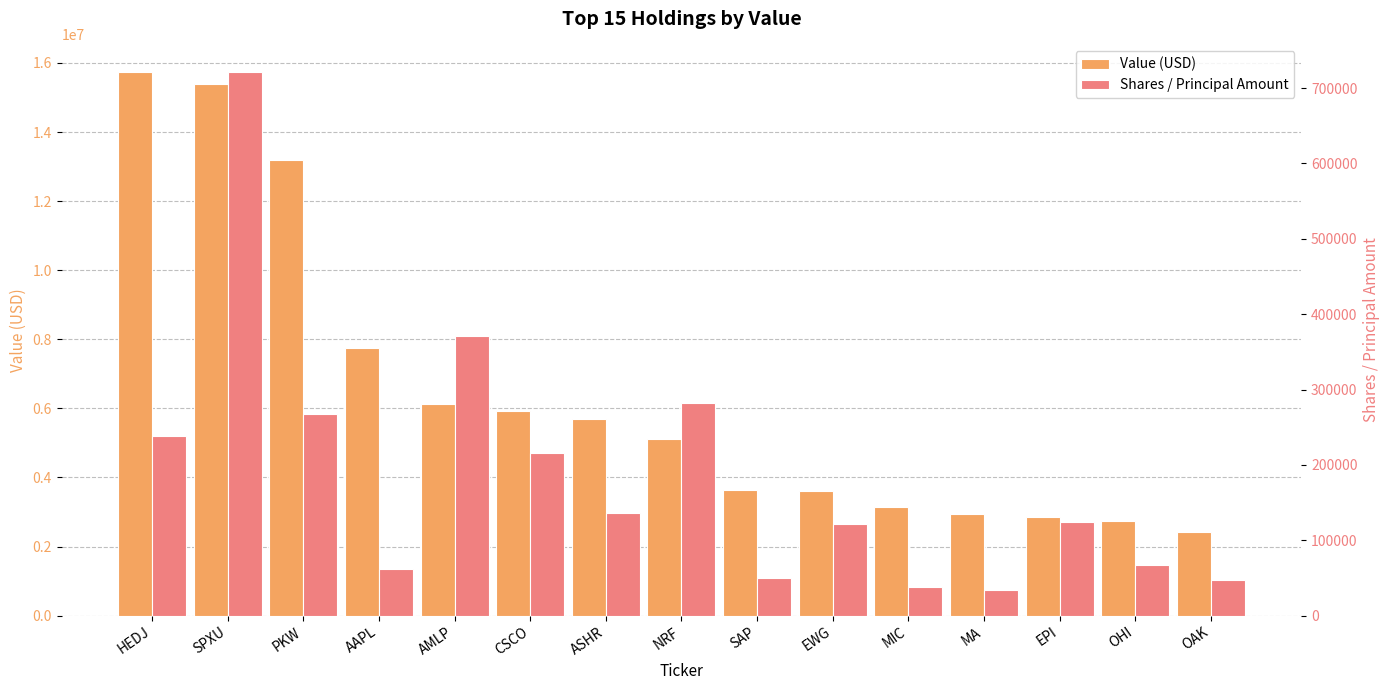

What is the value of the Shares / Principal Amount bar at the 11th from the left?

38360